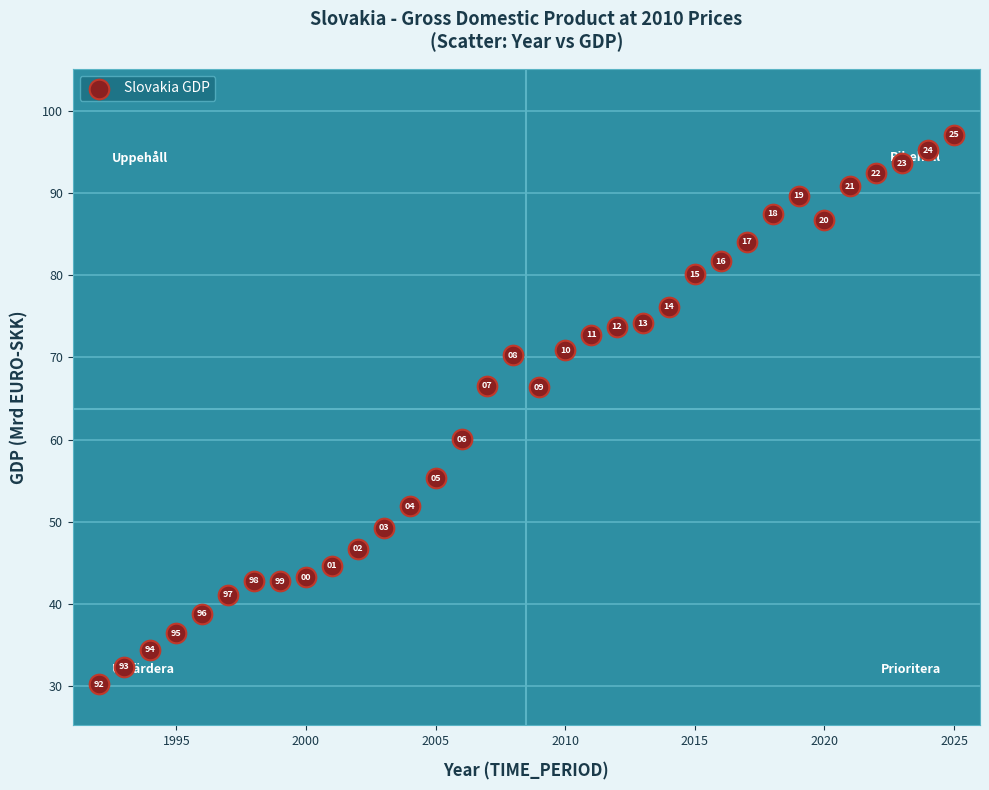

What Y value in the scatter plot is closest to 63?

60.0